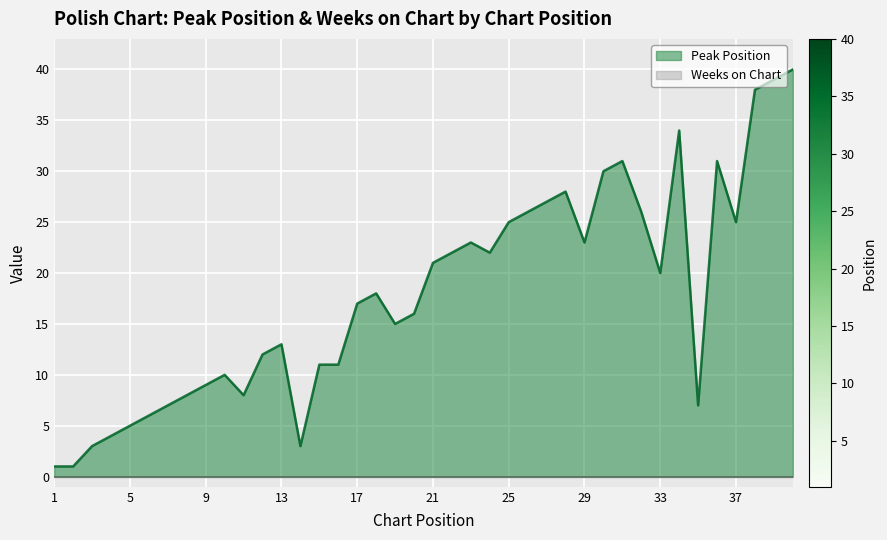

At which category does the chart reach its minimum across all series?

1